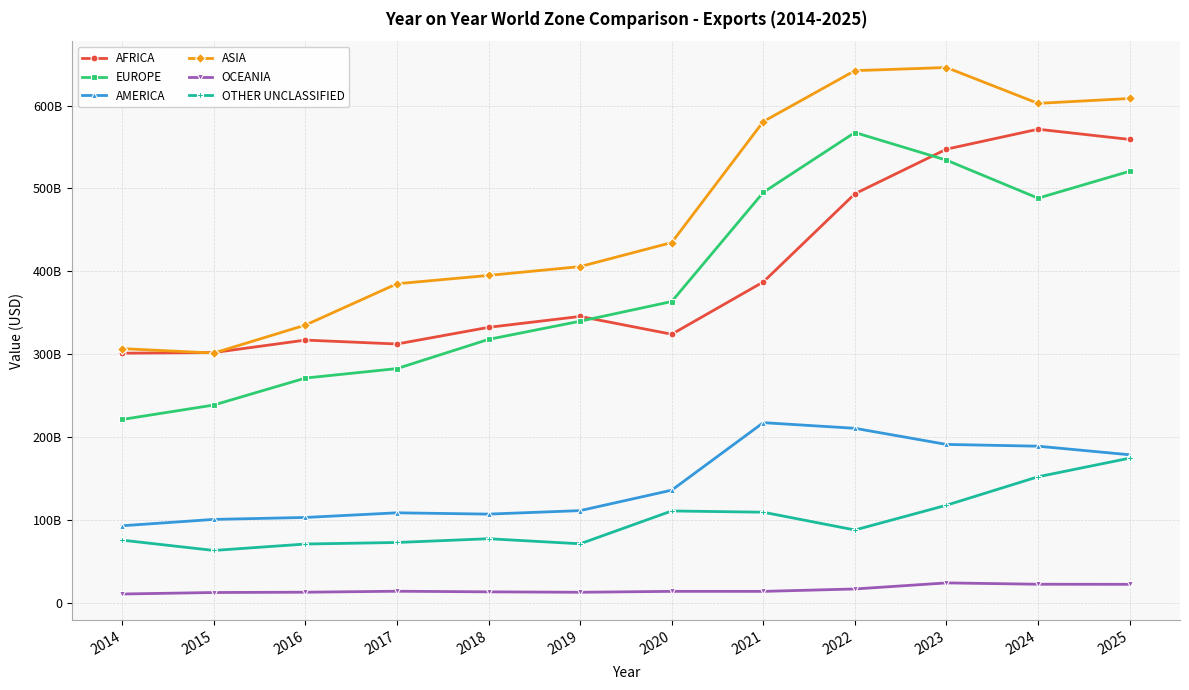

At which category does ASIA reach its first local peak?

2023